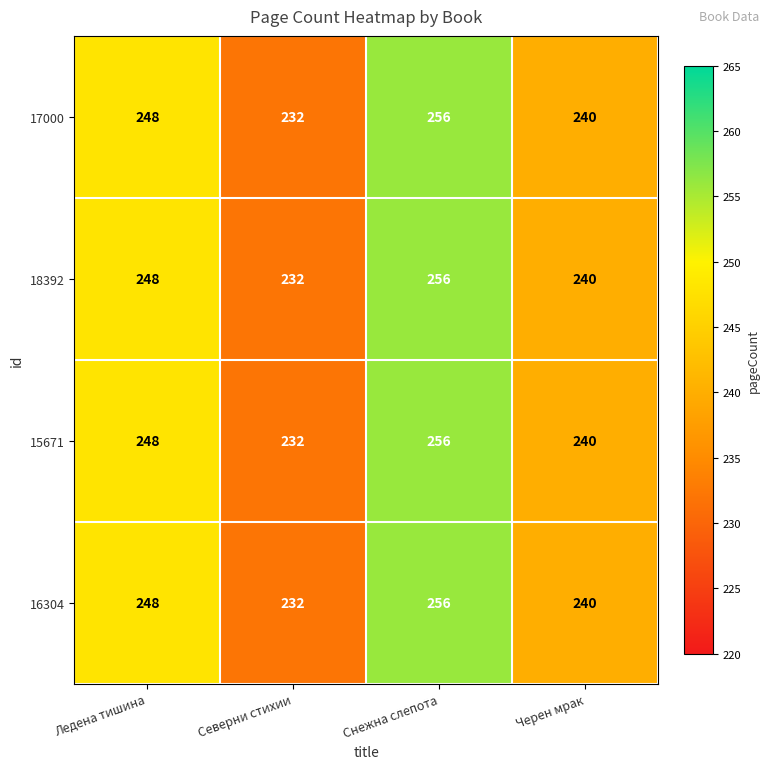

Reading right to left, extract all data points from this chart.

17000: 240	256	232	248
18392: 240	256	232	248
15671: 240	256	232	248
16304: 240	256	232	248